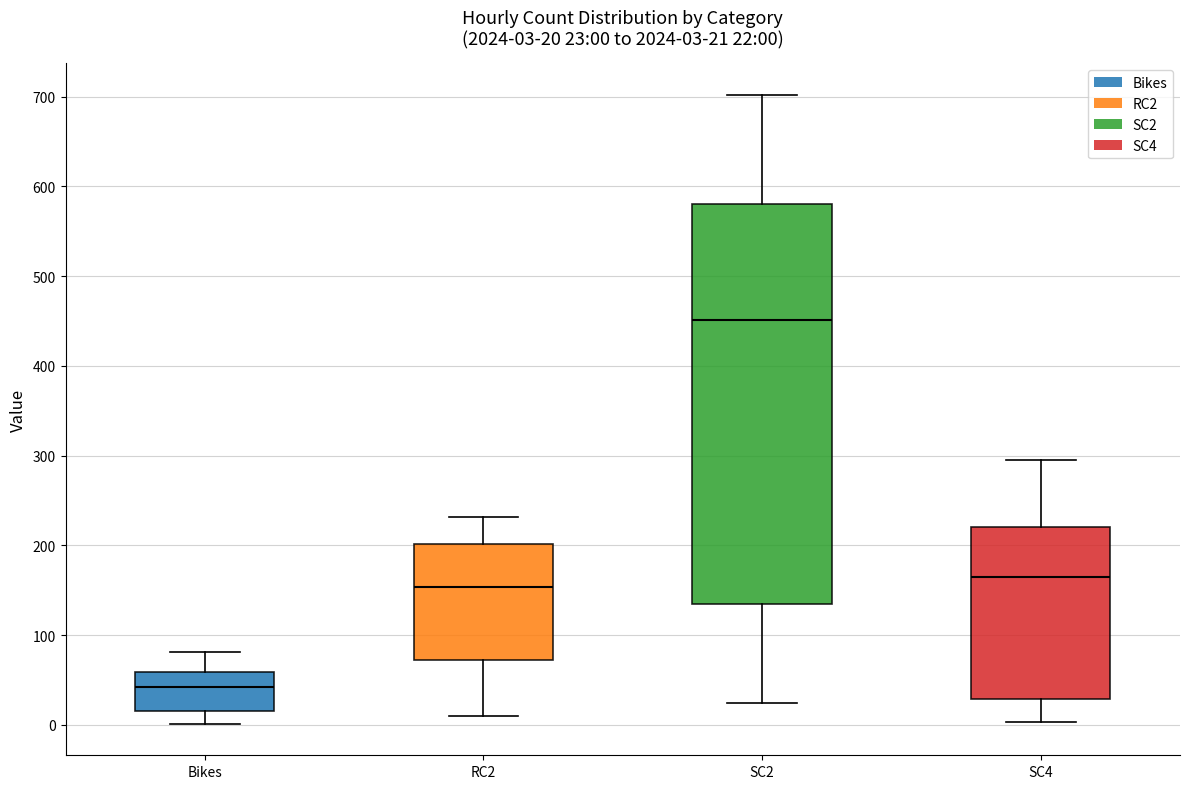

Comparing the boxes themselves (not the whiskers), which one is the tallest?

SC2